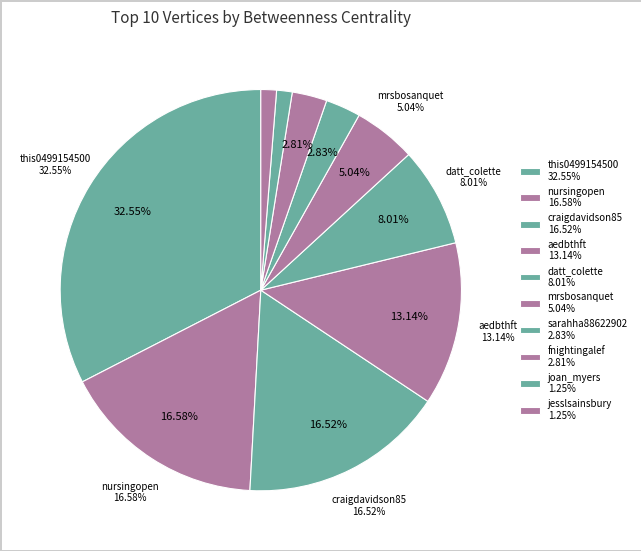

Does joan_myers account for over 50% of the chart?

No